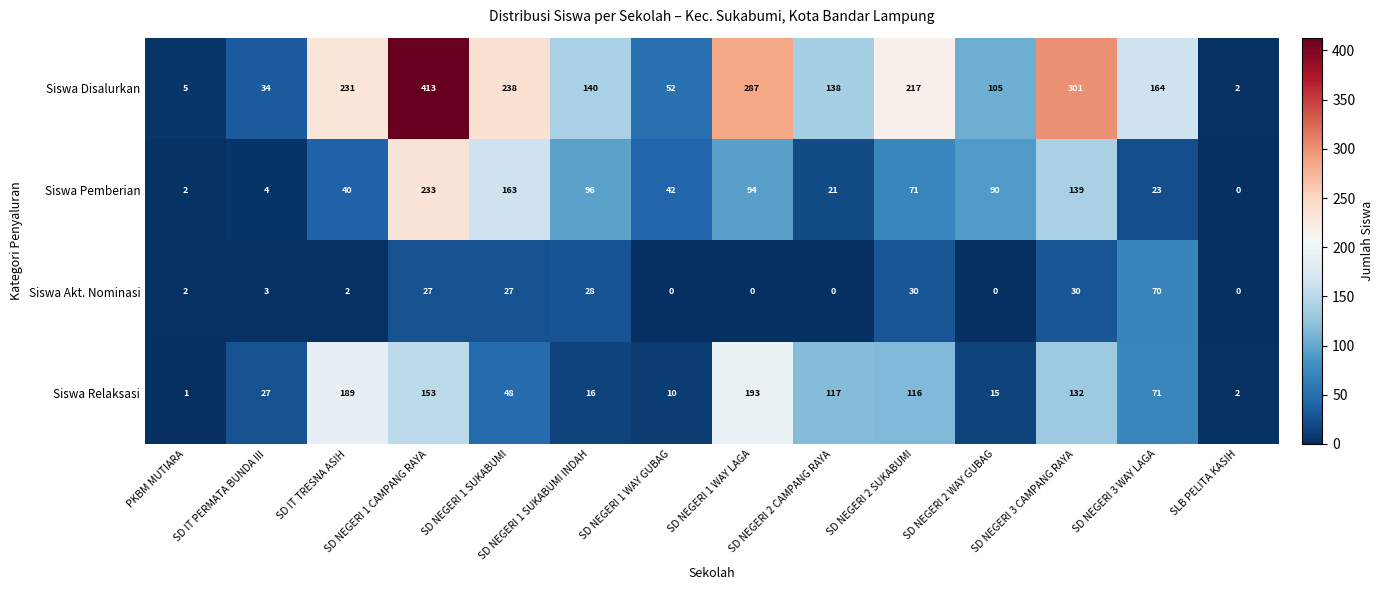

Where does the Siswa Pemberian series first go above 71?

SD NEGERI 1 CAMPANG RAYA